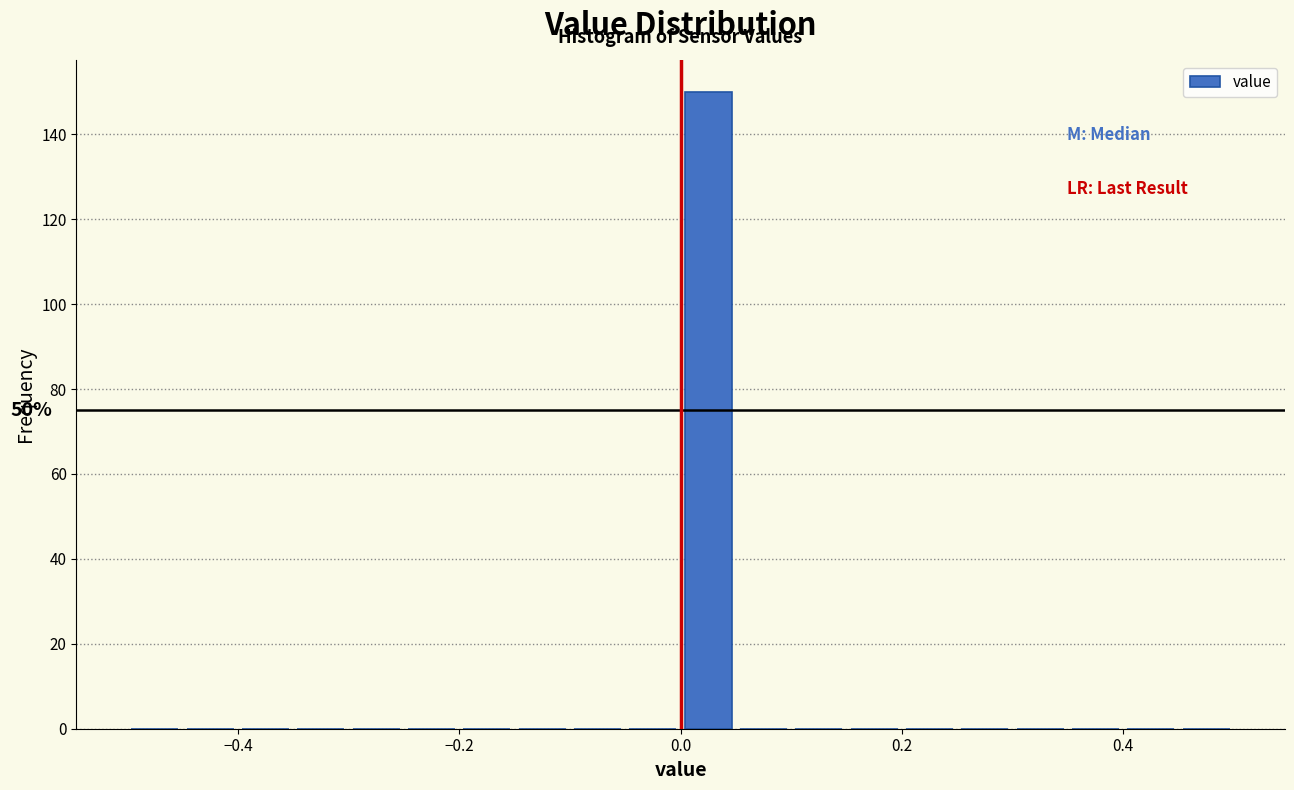

Read against the x-axis, roughly where is the centre of the tallest bar?

0.02